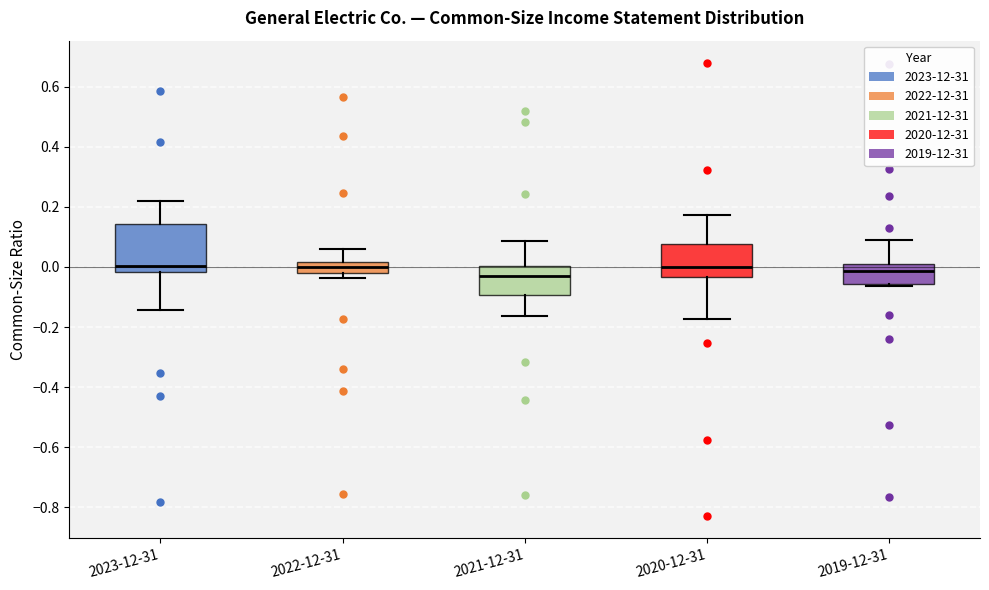

Reading left to right, read every box against the y-axis: the position of its median line, the range the box covers, and the ends of its whiskers. The values are not printed on the chart, so give them approximately, as read against the axis.

2023-12-31: median 0.00, box -0.02 to 0.14, whiskers -0.14 to 0.22
2022-12-31: median 0.00, box -0.02 to 0.02, whiskers -0.04 to 0.06
2021-12-31: median -0.04, box -0.10 to 0.00, whiskers -0.16 to 0.08
2020-12-31: median 0.00, box -0.04 to 0.08, whiskers -0.18 to 0.18
2019-12-31: median -0.02, box -0.06 to 0.02, whiskers -0.06 to 0.08